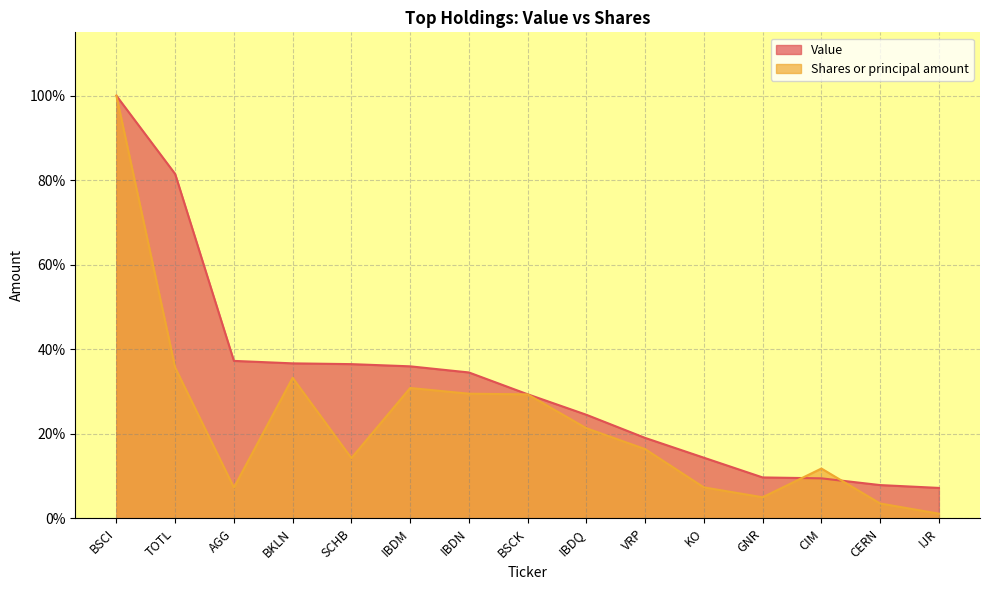

True or false: Value has more than 0 interior local peaks.

False